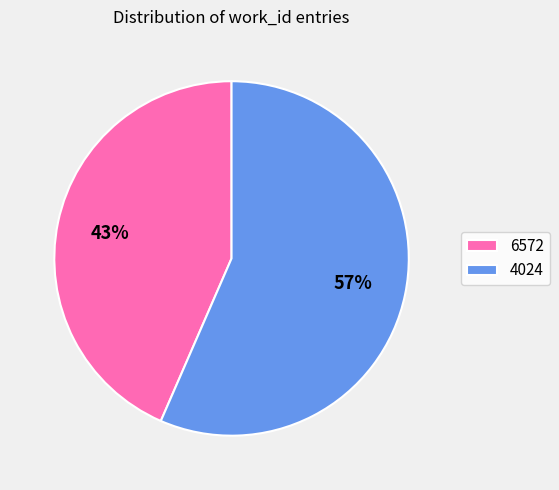

True or false: 4024 accounts for 57% of the total.

True